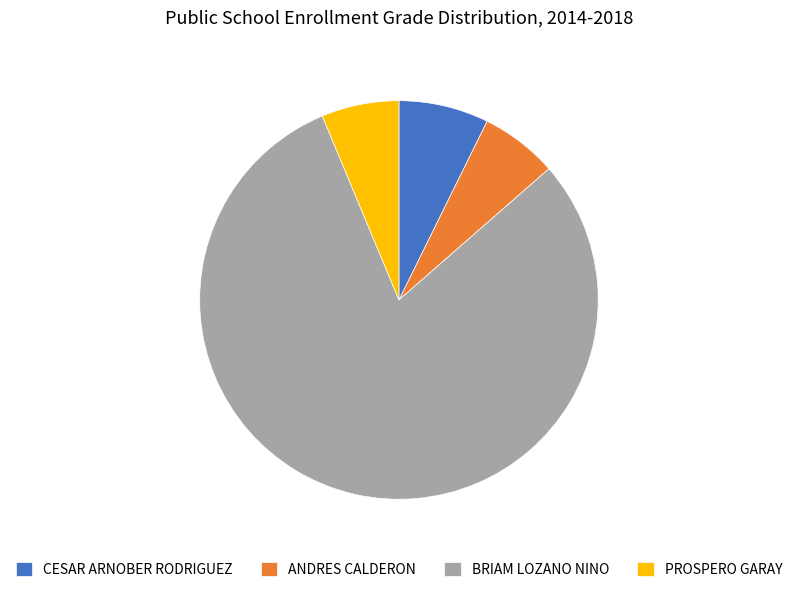

Count the number of slices in the pie.

4